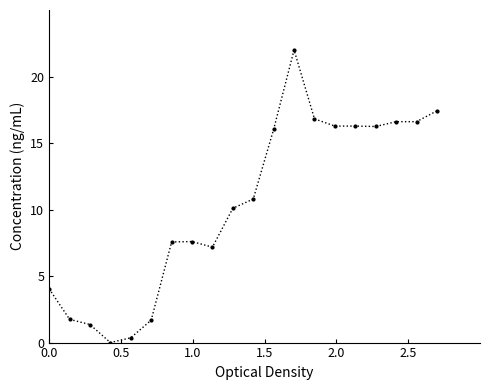

What is the difference between the second highest and second lowest values?

17.1